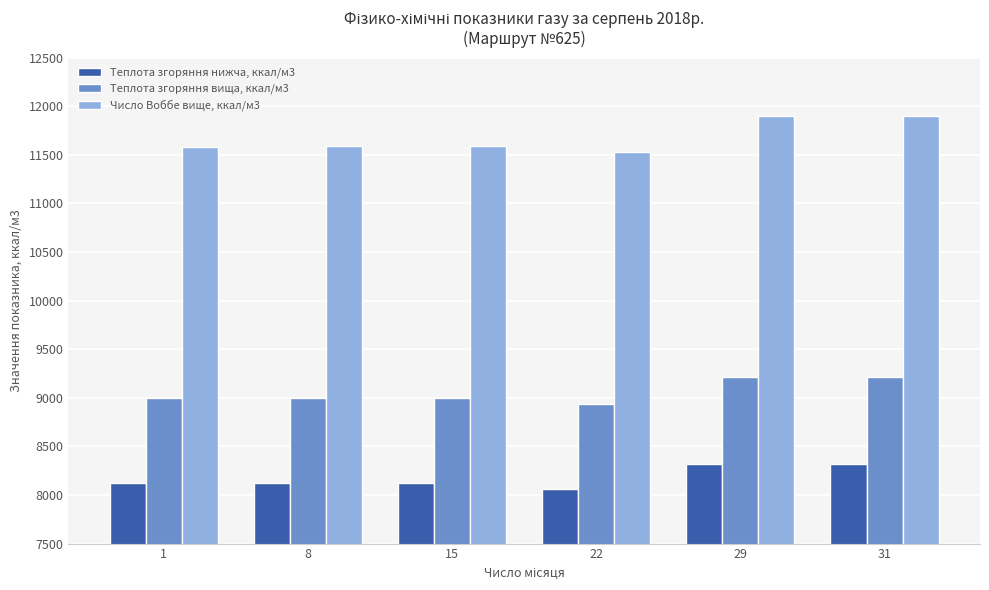

The Число Воббе вище, ккал/м3 series shows 11593.6 at 8. True or false?

True